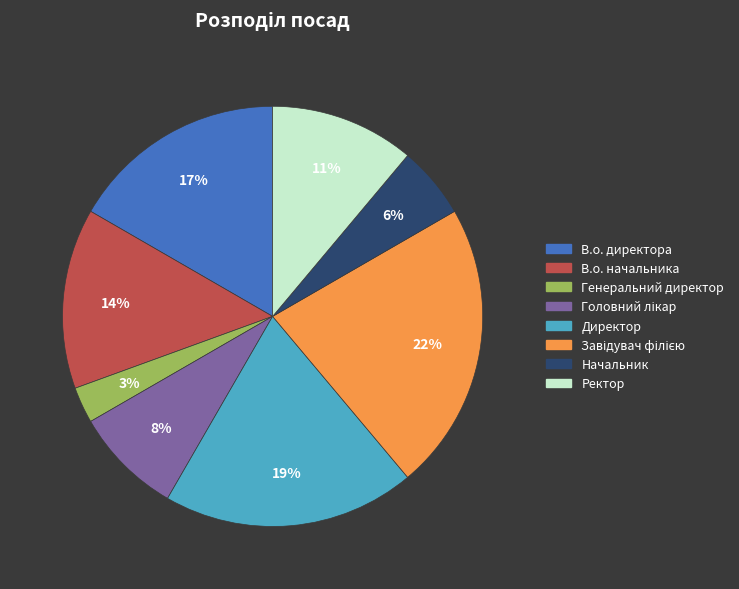

Is the sum of Ректор and Директор greater than half?

No